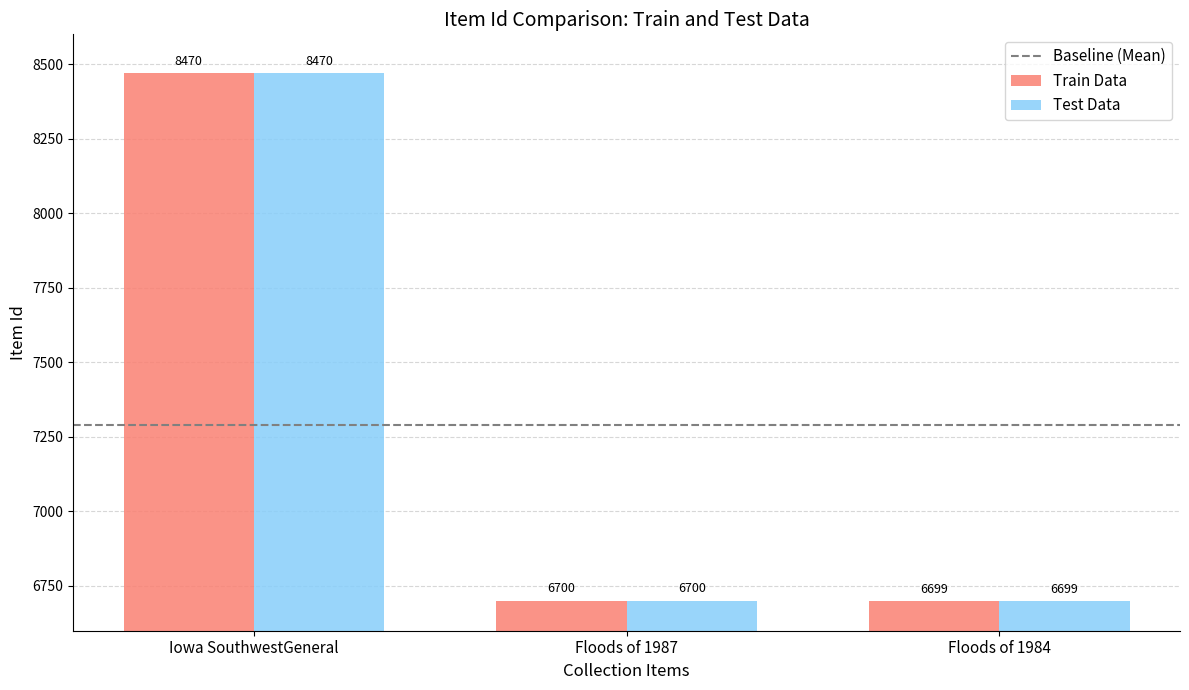

What is the sum of the Test Data values at Iowa SouthwestGeneral and Floods of 1987?

15170